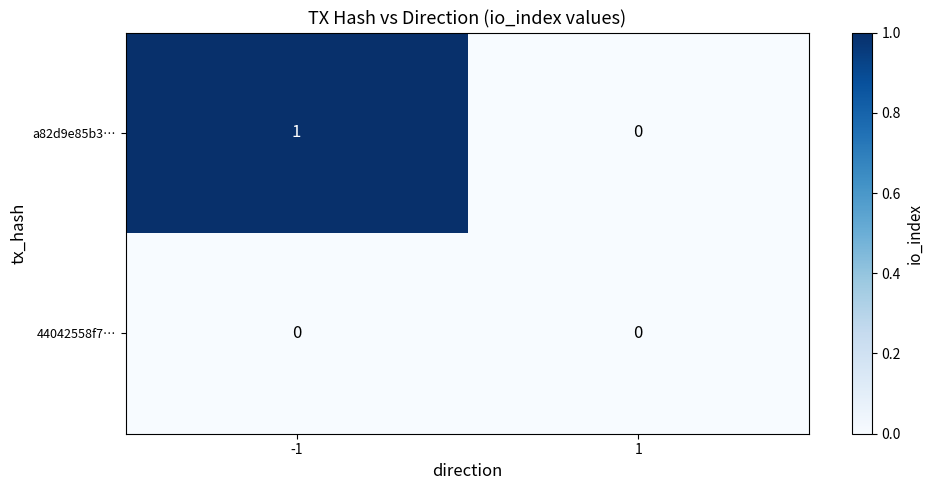

List the labels in order of a82d9e85b3… value, largest first.

-1, 1